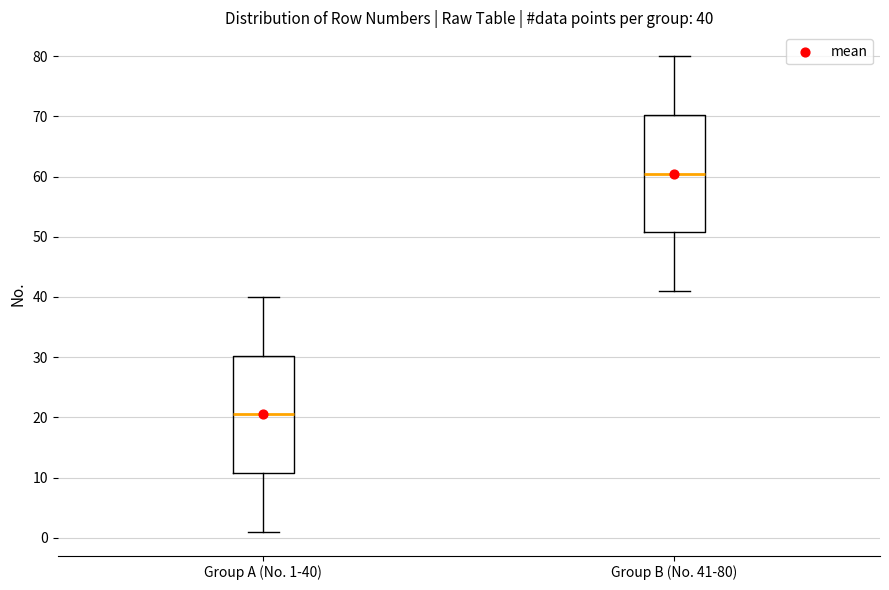

Which box has the highest median line?

Group B (No. 41-80)